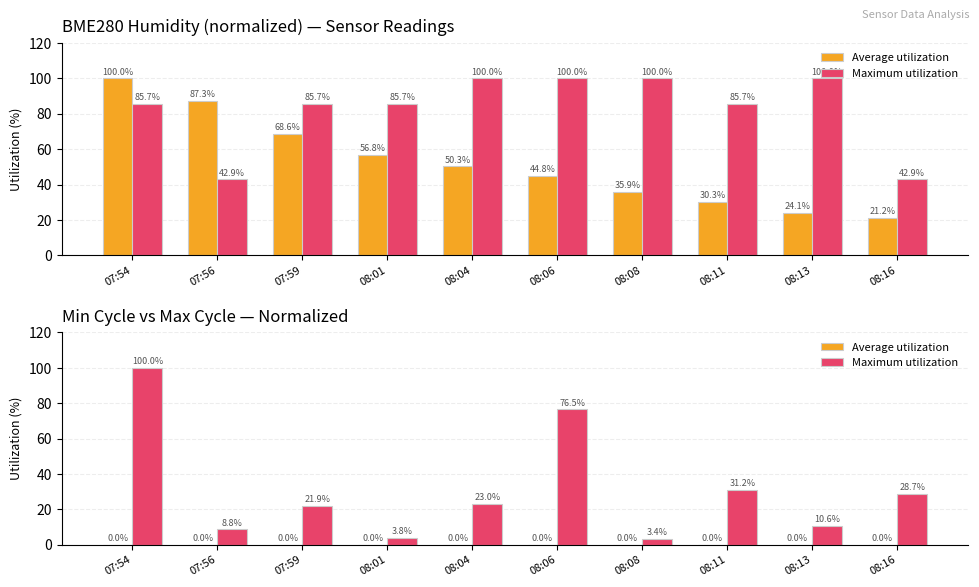

List the labels in order of Maximum utilization value, largest first.

07:54, 08:06, 08:11, 08:16, 08:04, 07:59, 08:13, 07:56, 08:01, 08:08